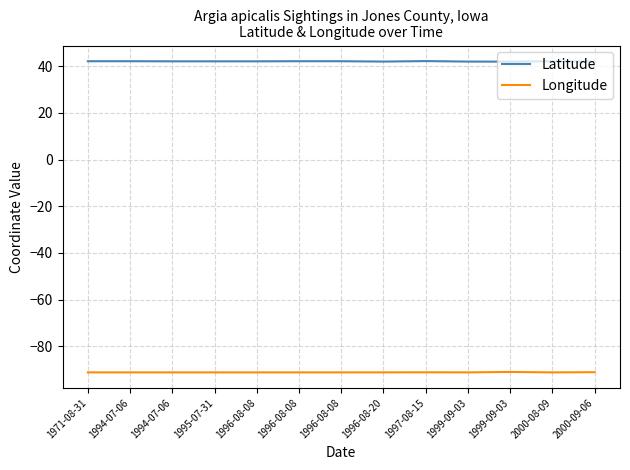

How many lines are shown in the chart?

2